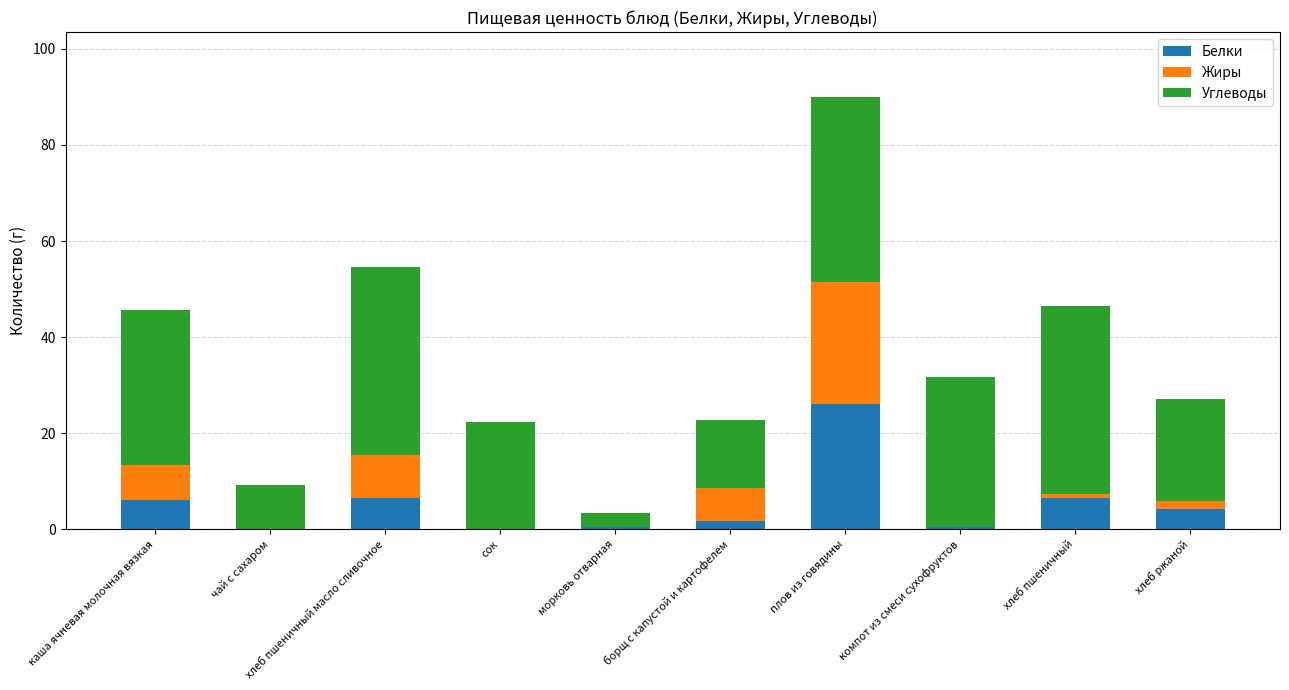

At which label does Белки reach its peak?

плов из говядины